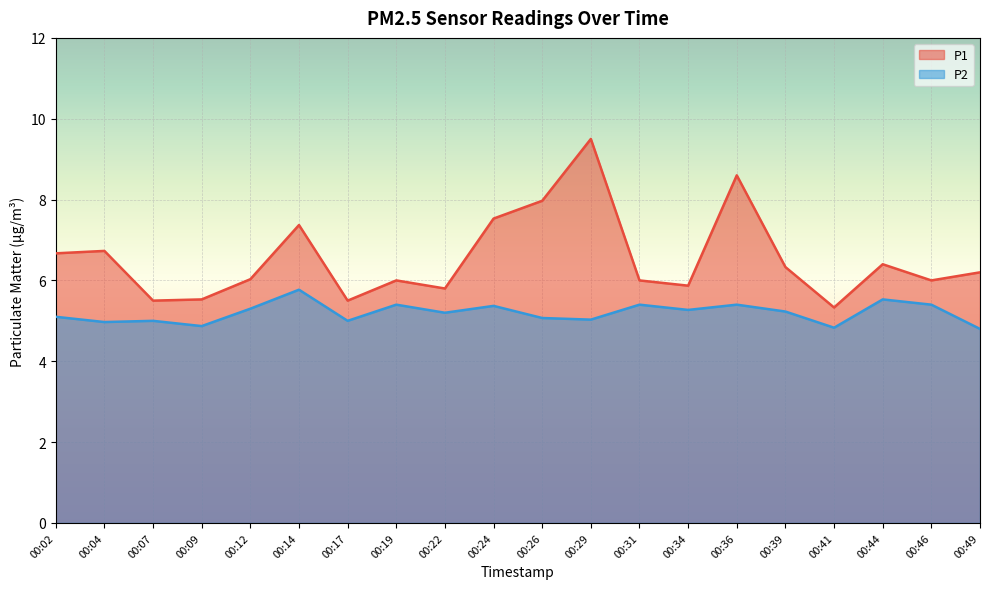

Which category has the lowest value in the P2 series?

00:49